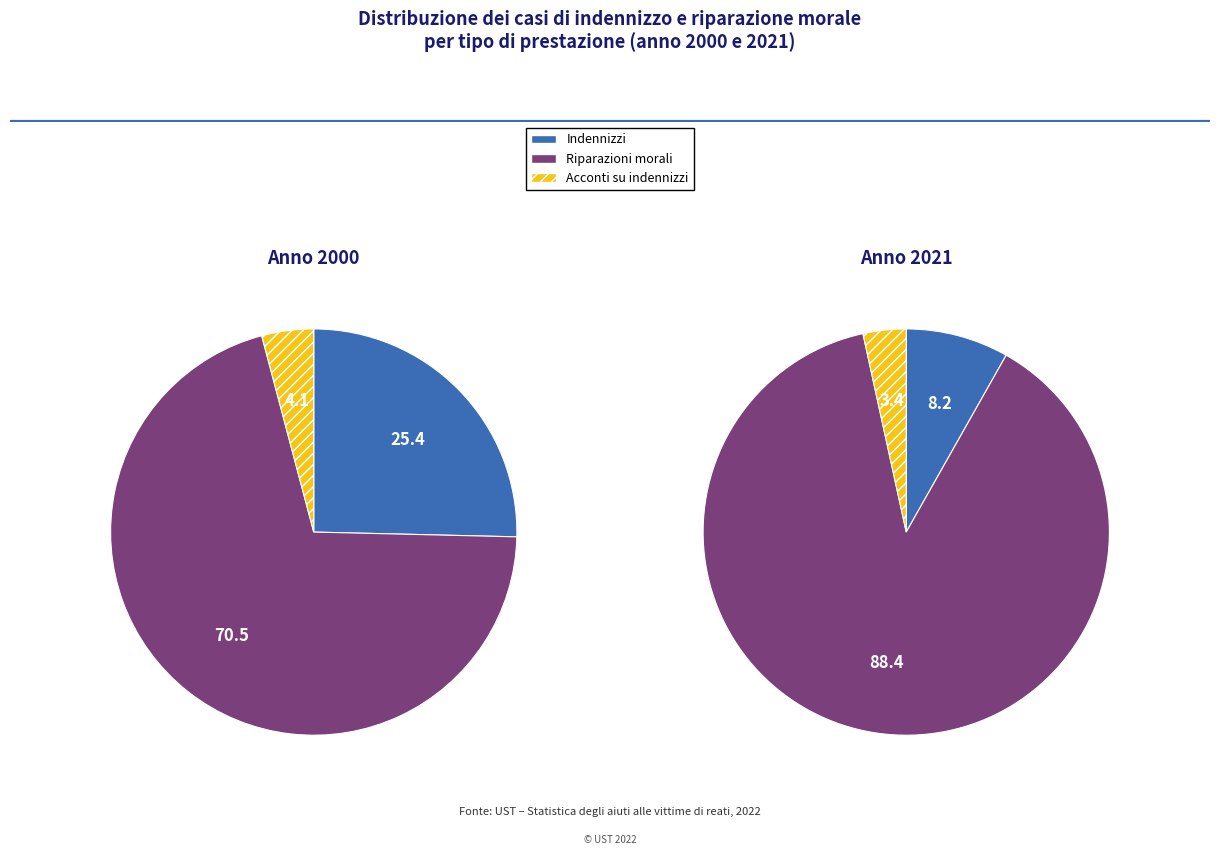

Is 2015 the majority of the pie?

No